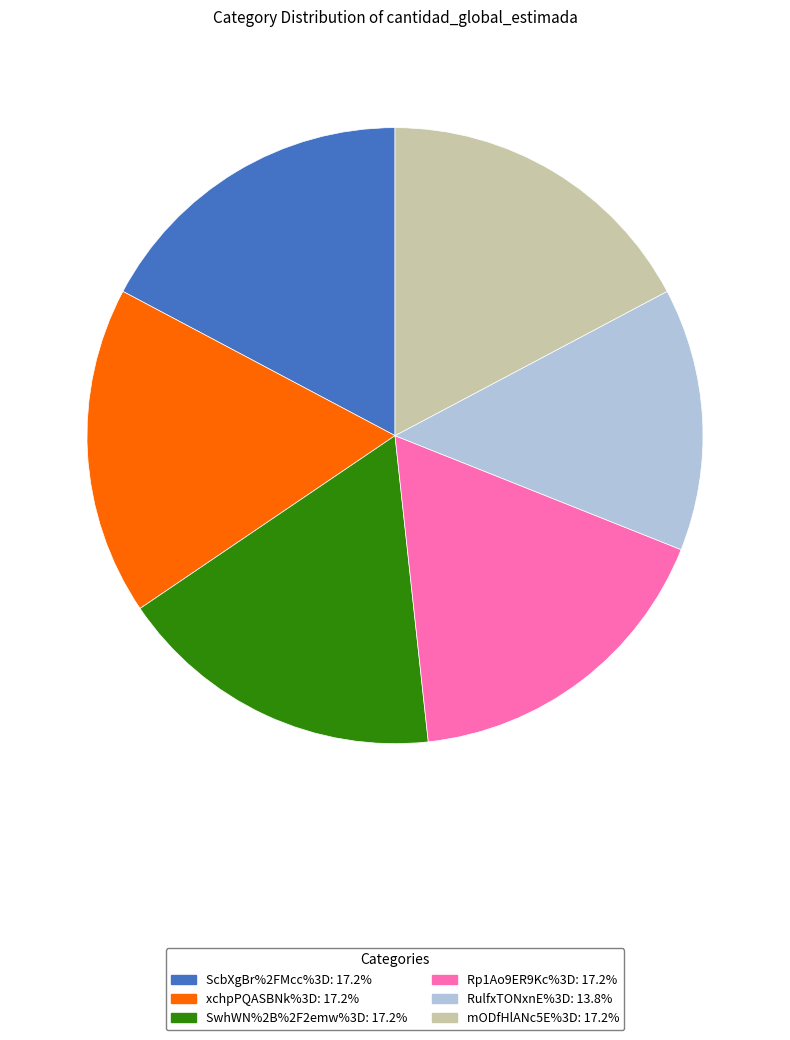

Which has a higher value, Rp1Ao9ER9Kc%3D or RulfxTONxnE%3D?

Rp1Ao9ER9Kc%3D